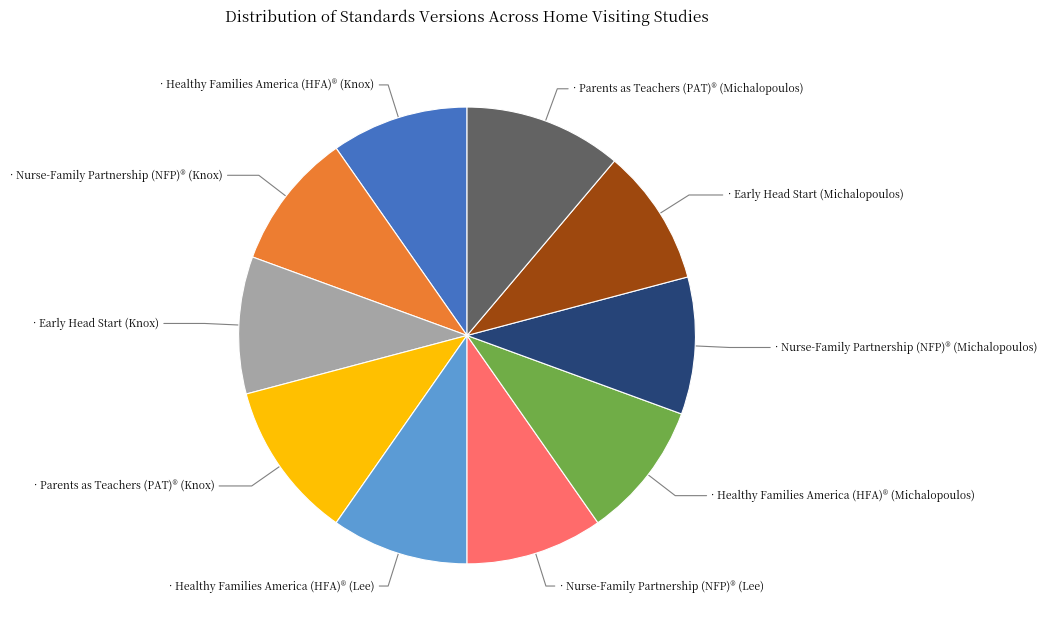

Is there a majority slice in this chart?

No